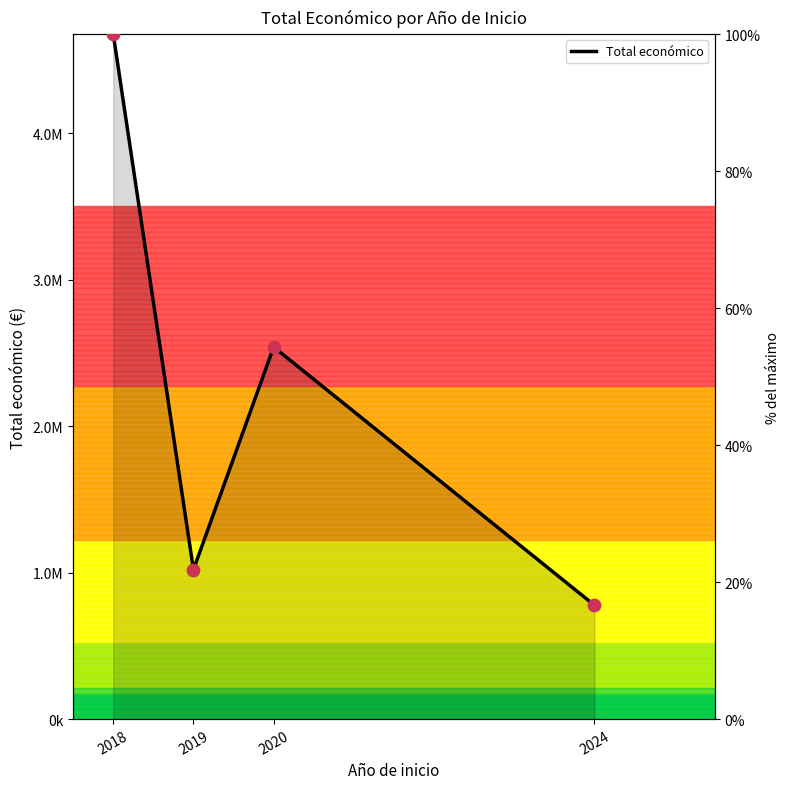

Approximately how many times larger is the value at 2018 compared to 2024?

6.0